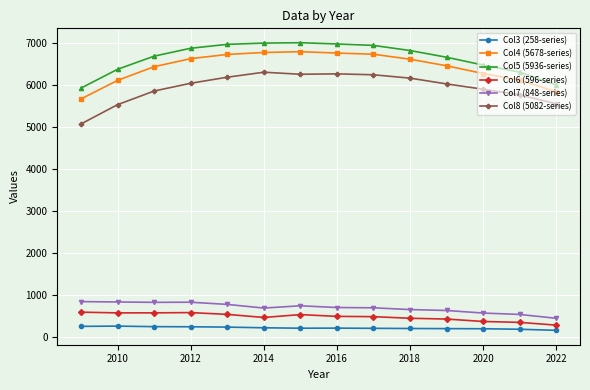

True or false: Col3 (258-series) has more than 0 interior local peaks.

True